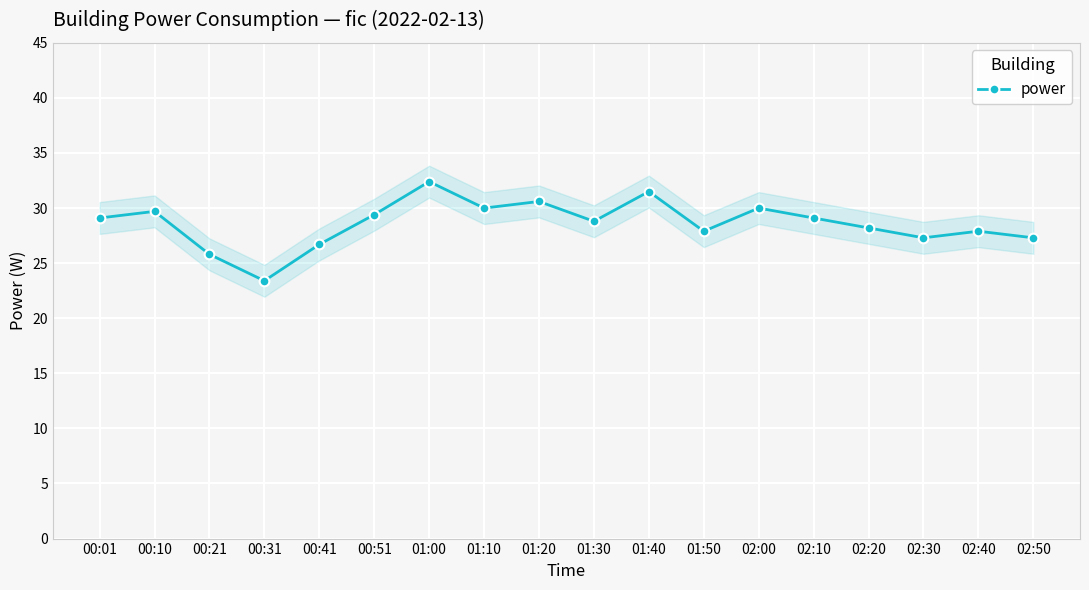

Reading left to right, extract all data points from this chart.

29.1	29.7	25.8	23.4	26.7	29.4	32.4	30.0	30.6	28.8	31.5	27.9	30.0	29.1	28.2	27.3	27.9	27.3